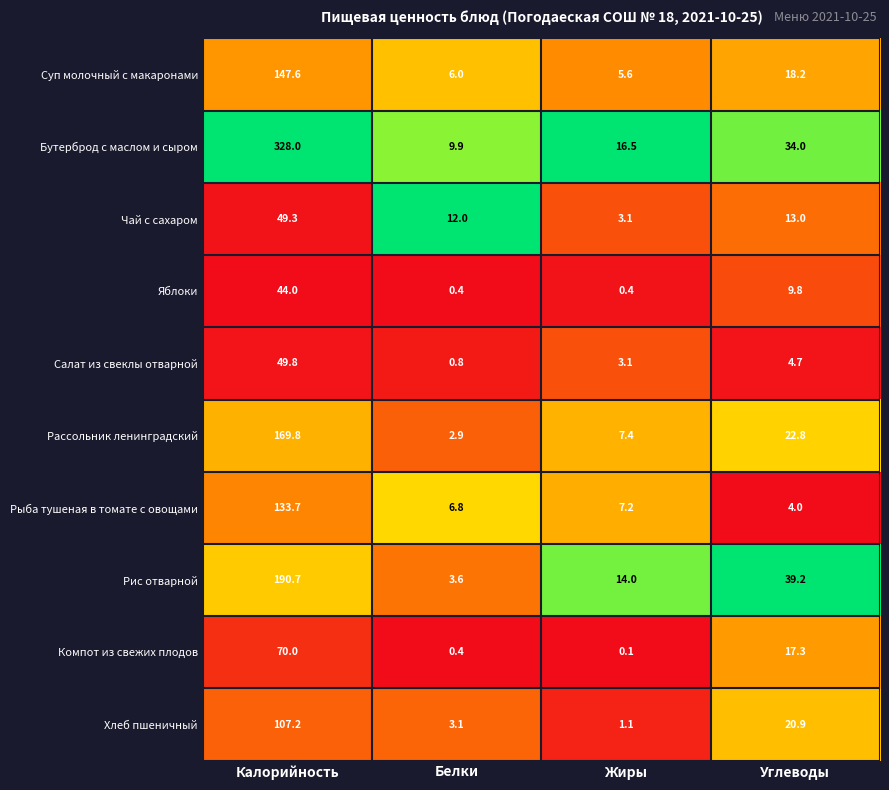

At which label does Хлеб пшеничный first exceed 20?

Калорийность